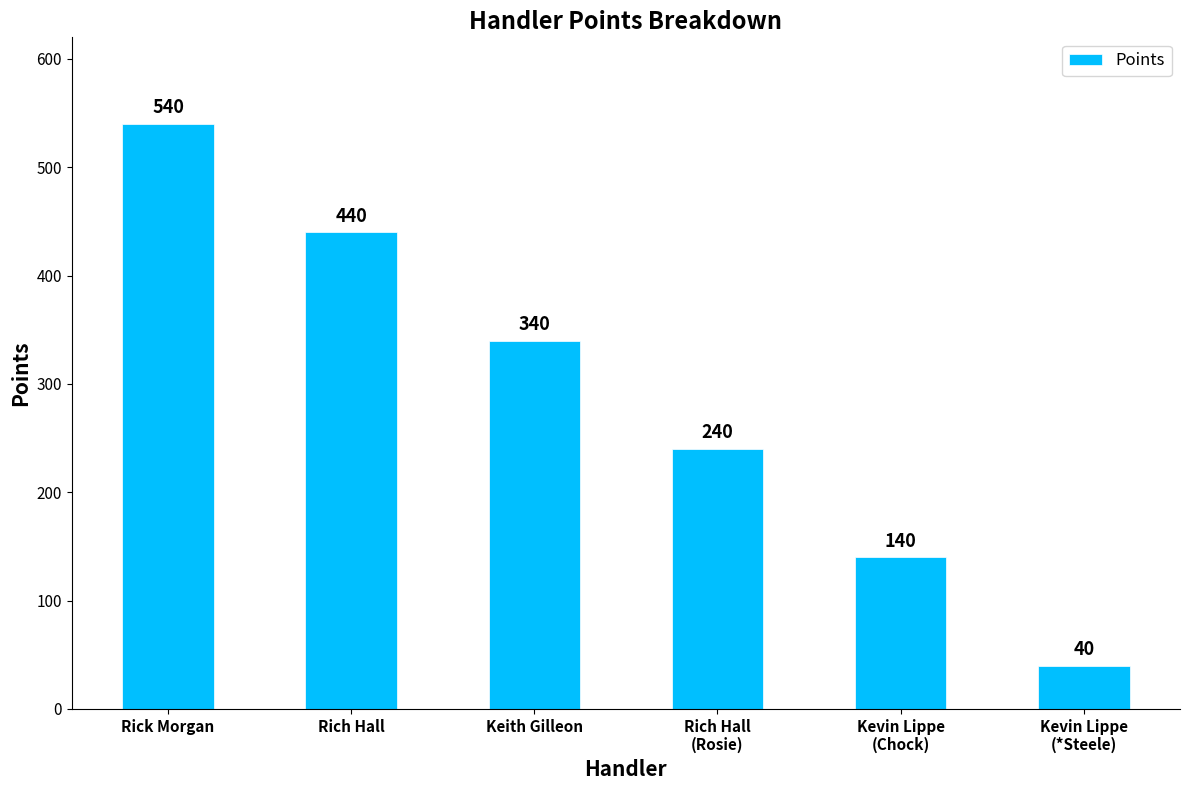

Read the value at Keith Gilleon.

340